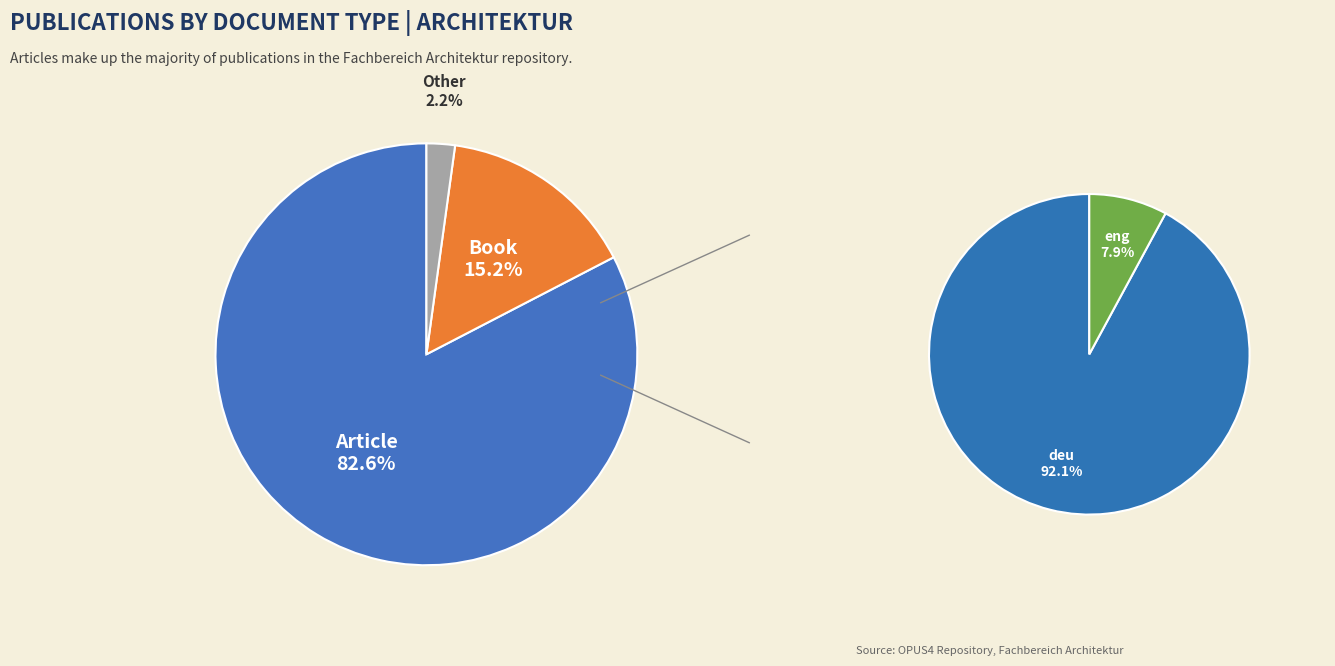

How many slices are in this pie chart?

3